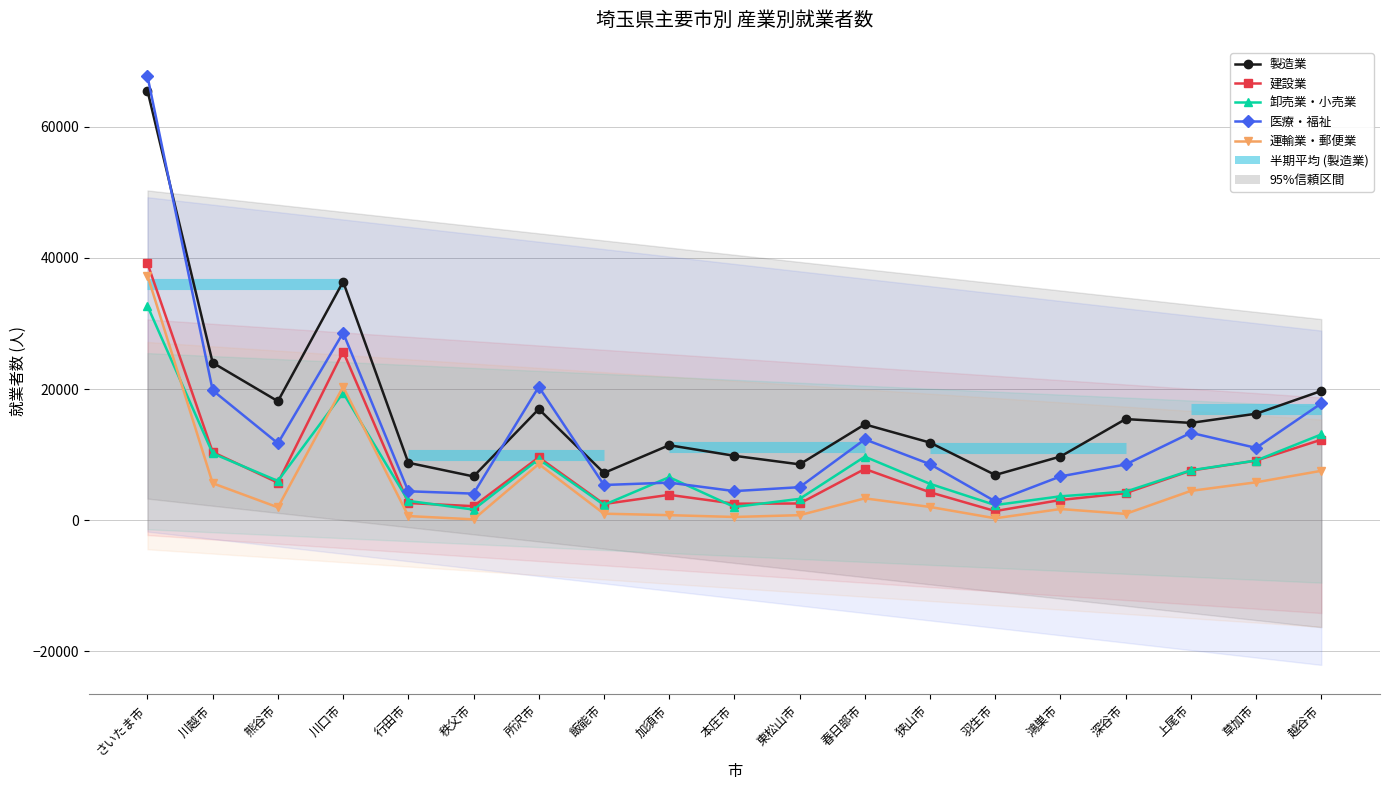

Which series has the largest total across all categories?

製造業